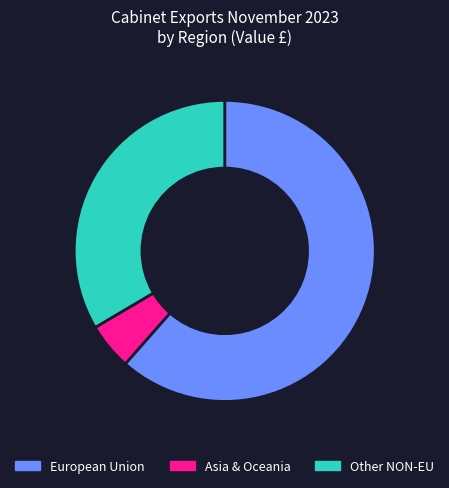

Between Other NON-EU and Asia & Oceania, which is larger?

Other NON-EU